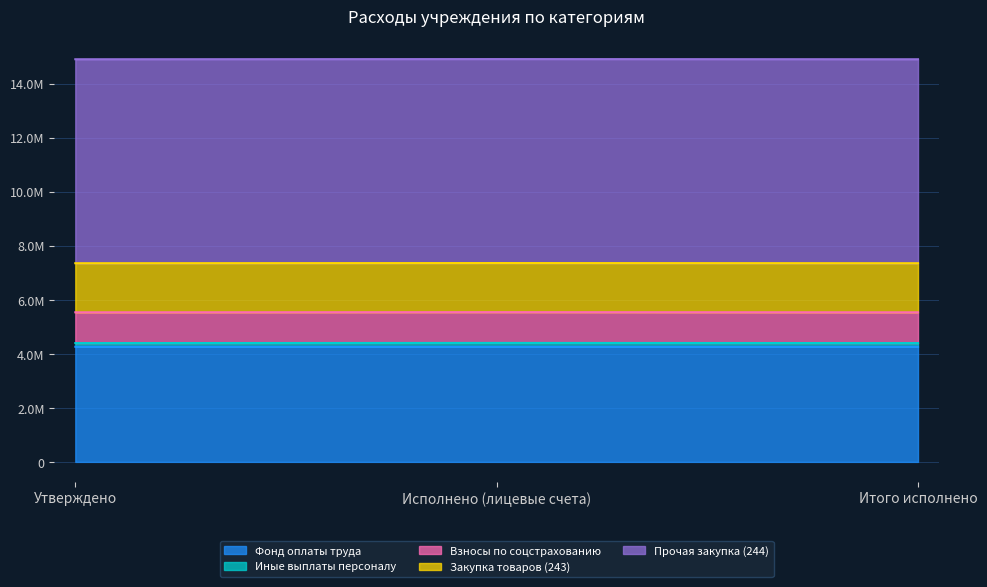

What is the label of the 2nd point from the left?

Исполнено (лицевые счета)